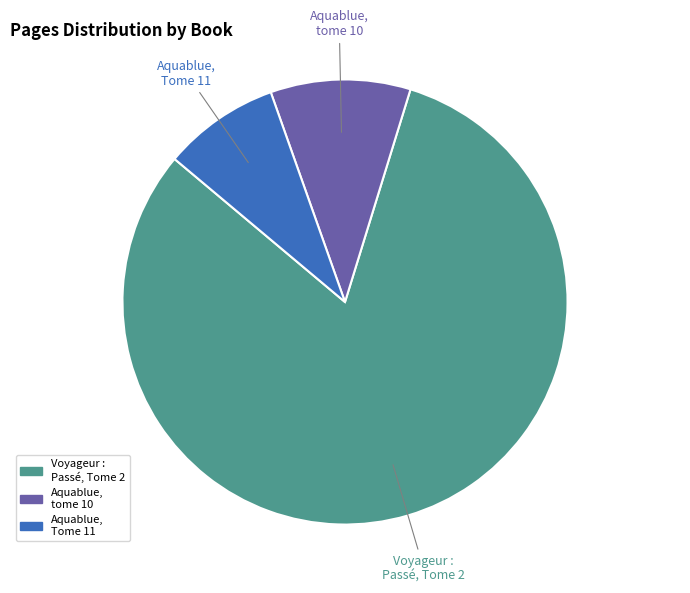

Is there any slice that represents more than half of the pie?

Yes